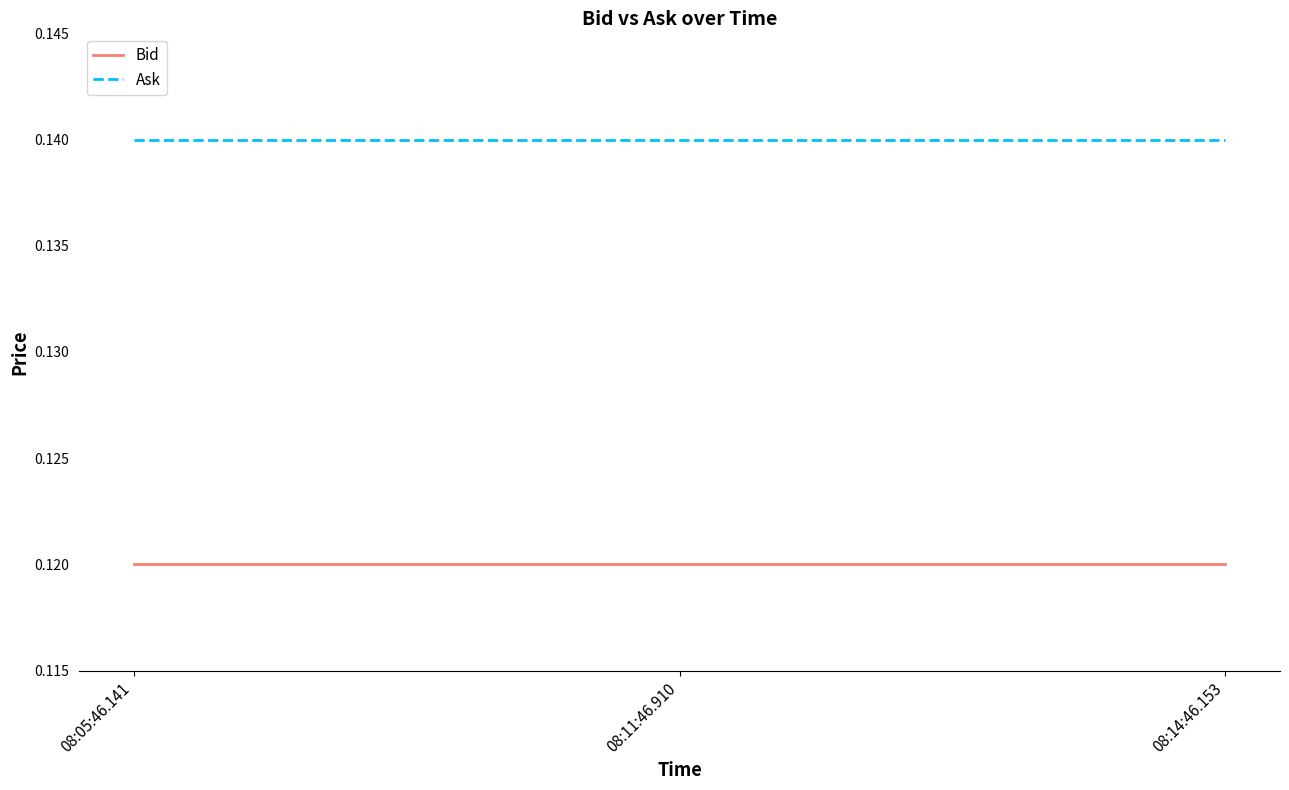

What are all the series names shown in the legend?

Bid, Ask